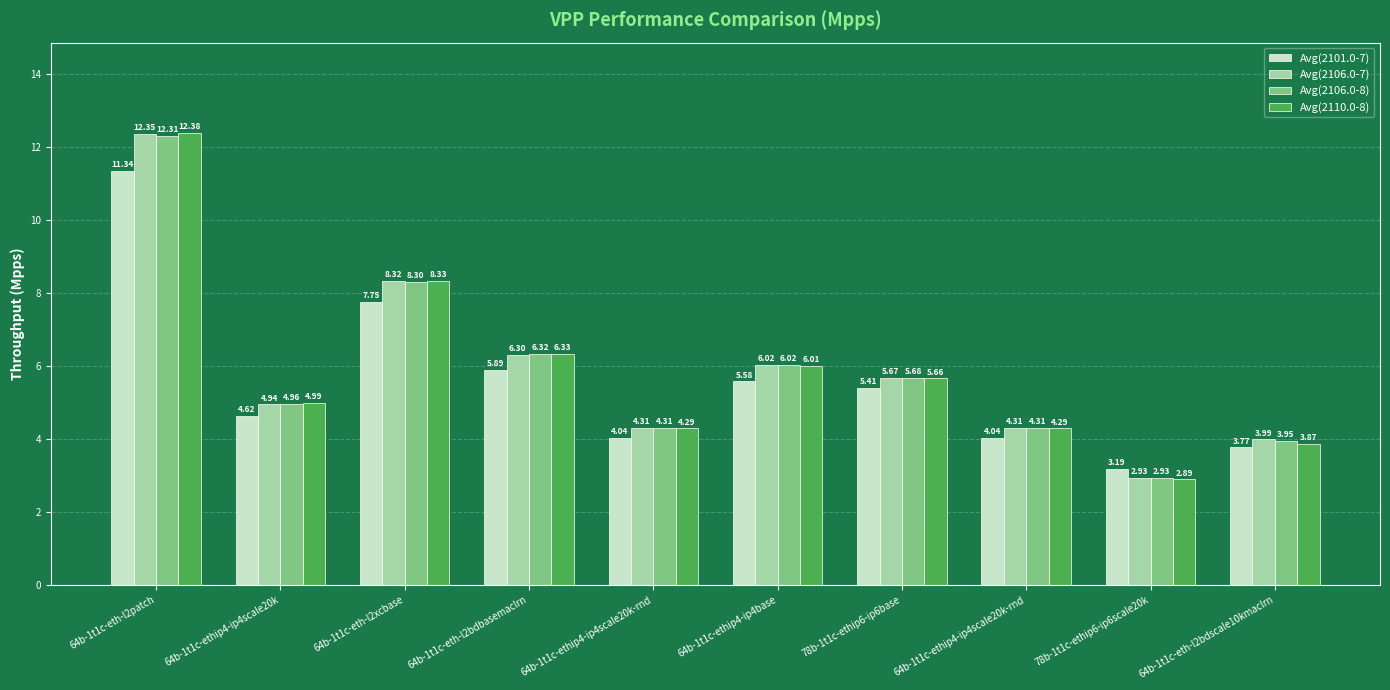

How many data points does each series have?

10